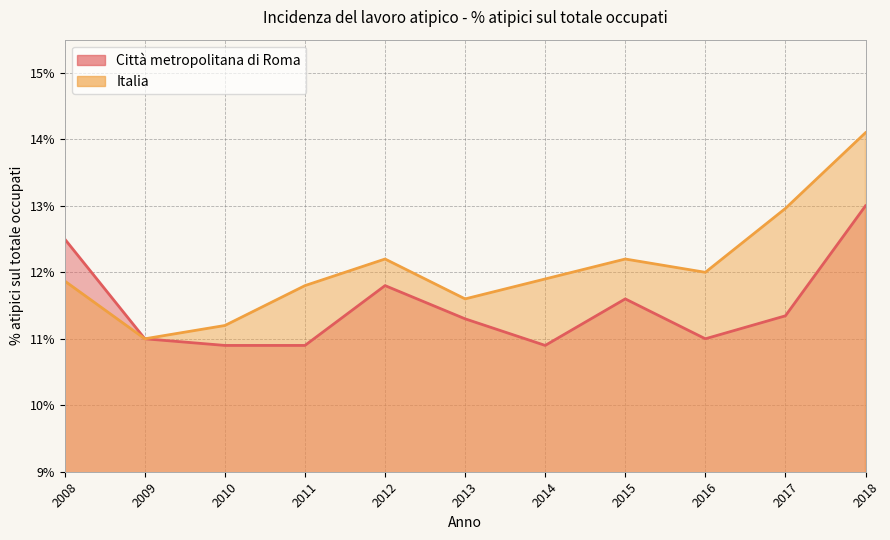

At which category is the sum across all series the highest?

2018